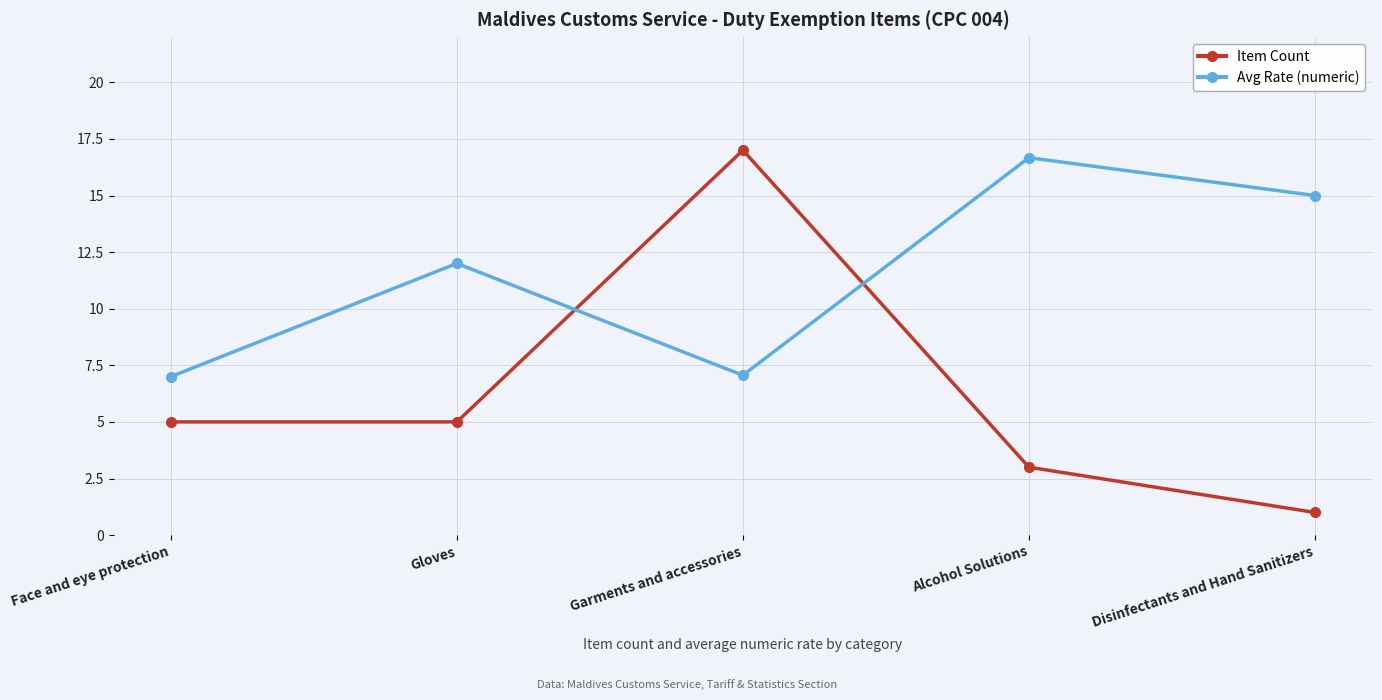

What is the average value of the Avg Rate (numeric) series?

11.5